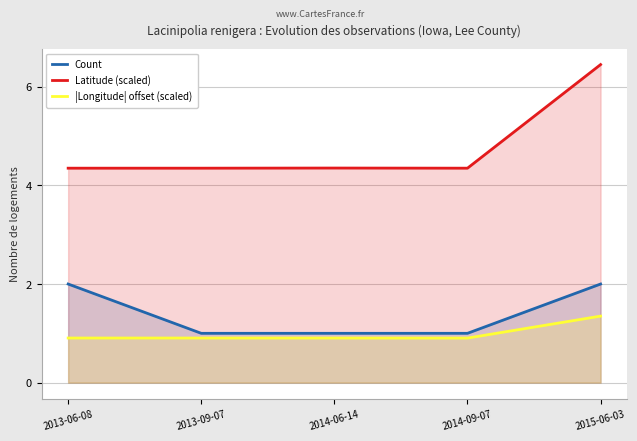

Which category has the highest value in the Count series?

2013-06-08